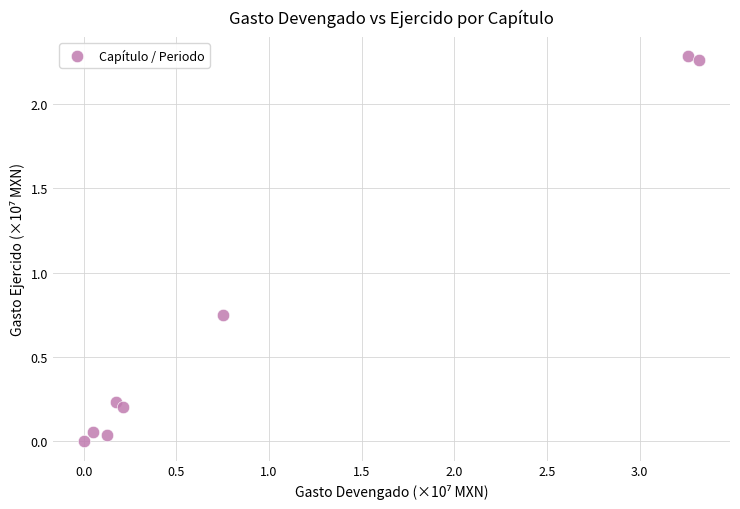

What is the average X value?

1.0